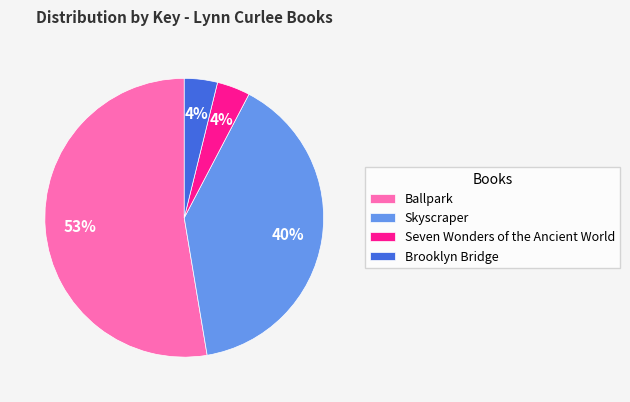

What percentage is the Skyscraper slice, to the nearest percent?

40%